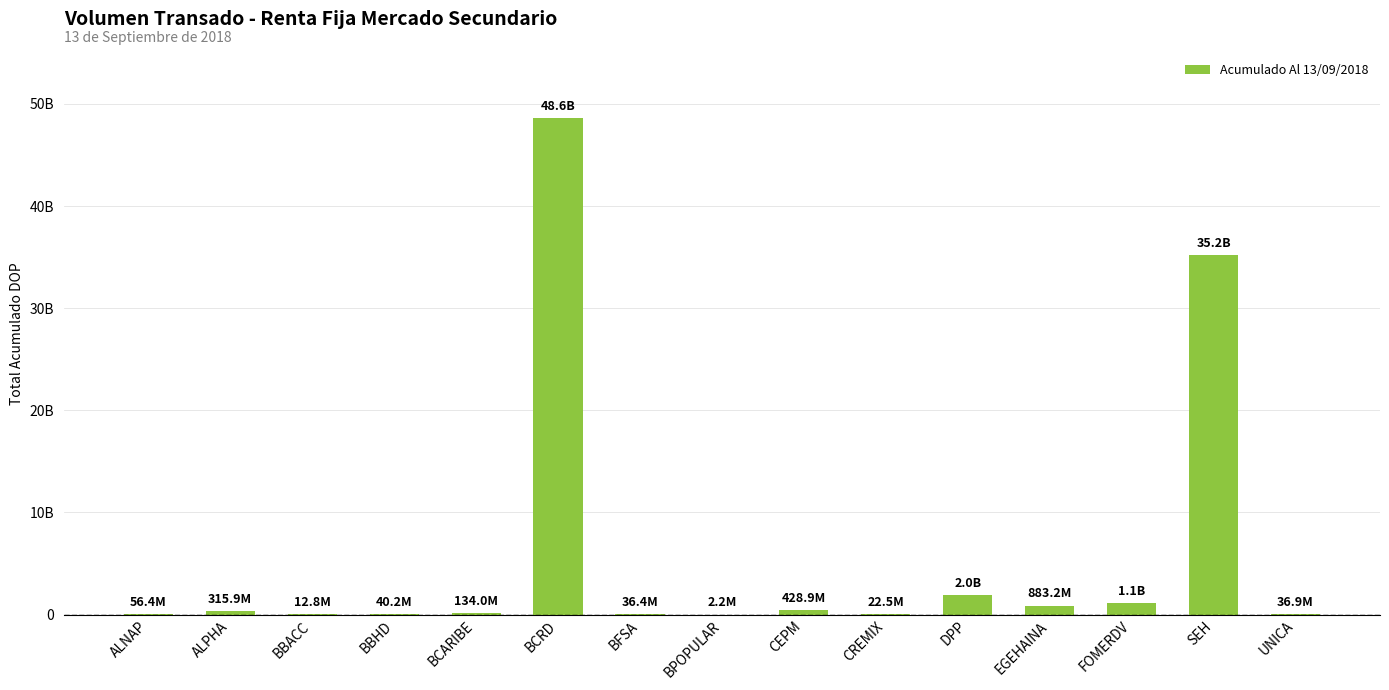

True or false: the data shows 1113644360.1 at FOMERDV.

True